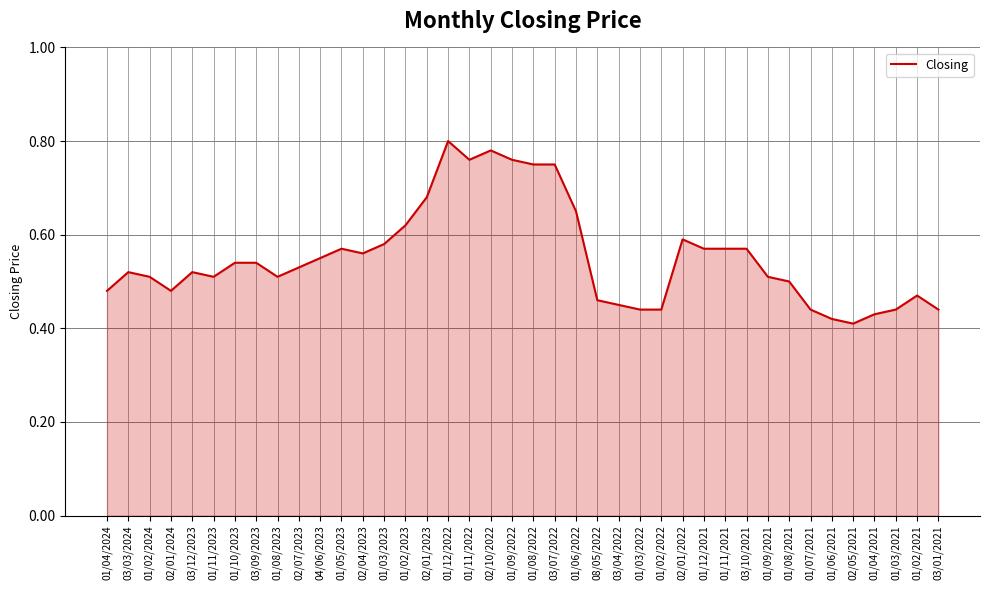

What is the change in value from 01/09/2022 to 01/02/2022?

-0.3